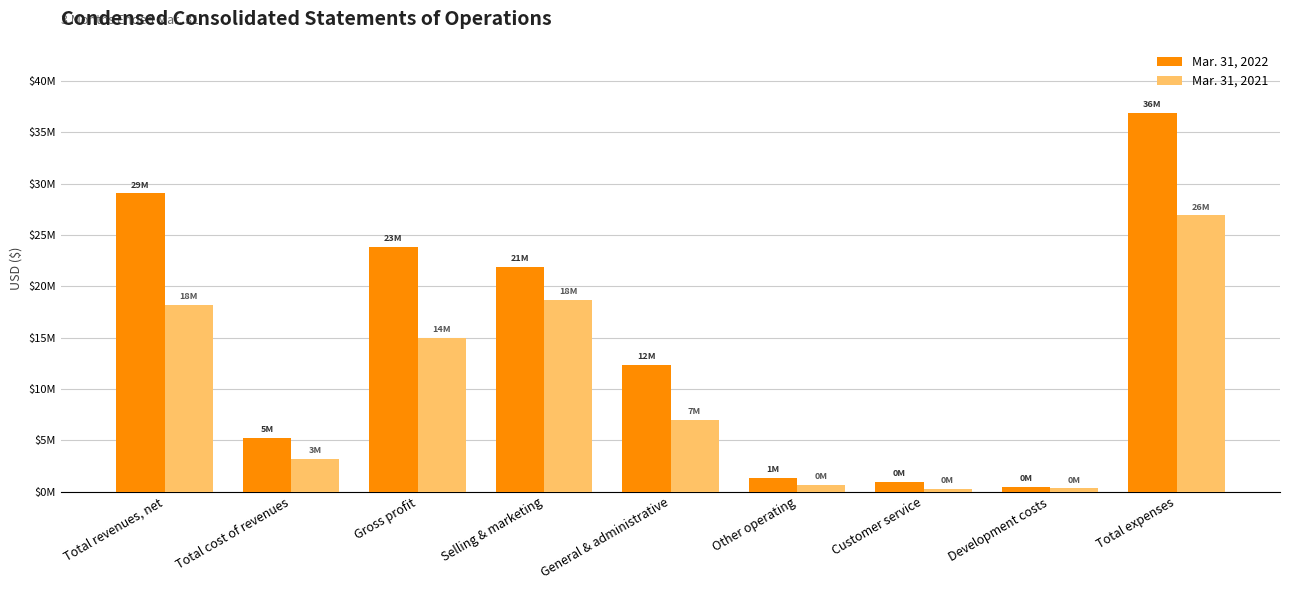

Rank the series by their average value, from lowest to highest.

Mar. 31, 2021, Mar. 31, 2022